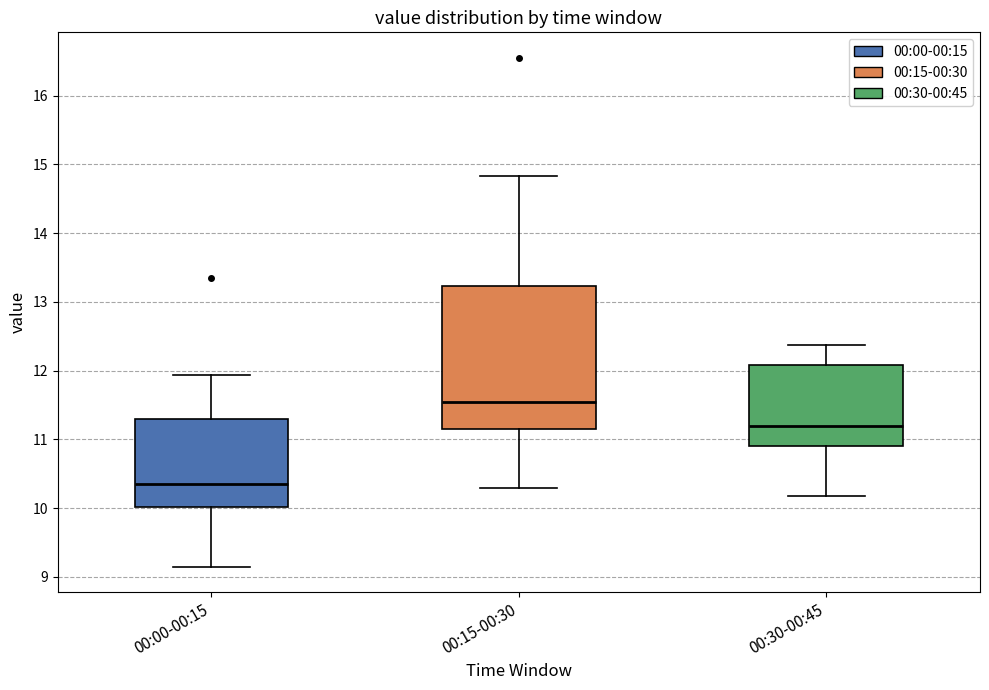

Reading left to right, transcribe this box plot: for each box, give where its median line is, the range the box spans, and where its two whiskers end, as read against the y-axis. The values are not printed on the chart, so give them approximately, as read against the axis.

00:00-00:15: median 10.4, box 10.0 to 11.3, whiskers 9.2 to 11.9
00:15-00:30: median 11.6, box 11.2 to 13.2, whiskers 10.3 to 14.8
00:30-00:45: median 11.2, box 10.9 to 12.1, whiskers 10.2 to 12.4